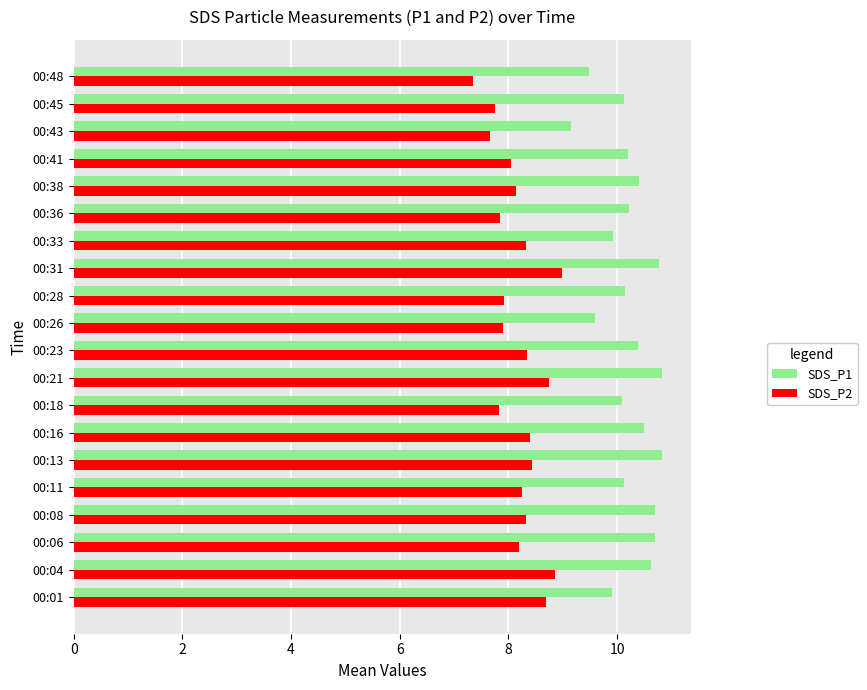

The SDS_P2 series shows 14.3 at 00:16. True or false?

False